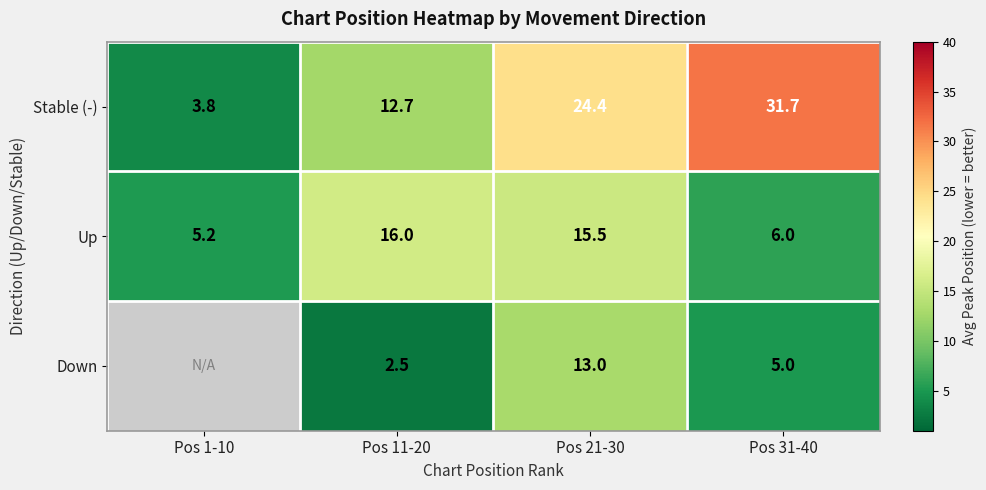

What is the difference between the highest and lowest values at Pos 1-10?

1.4